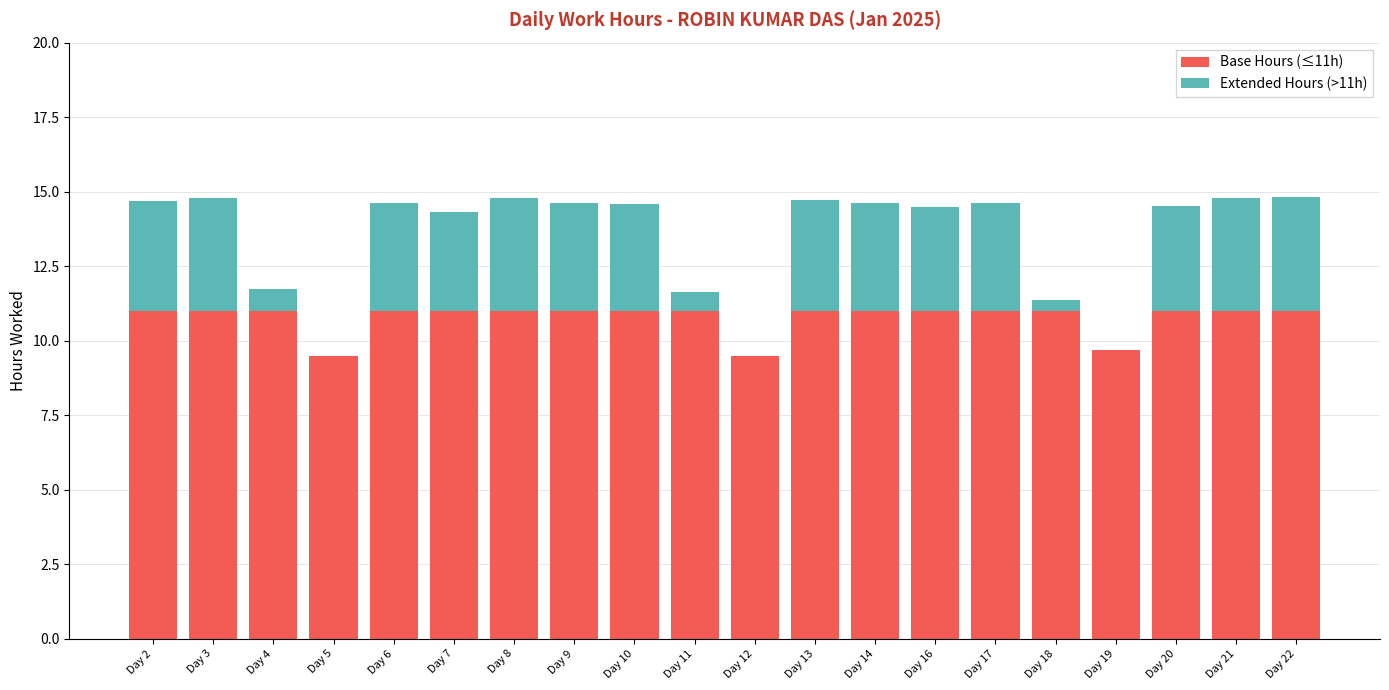

What is the total value across all series at Day 8?

14.8